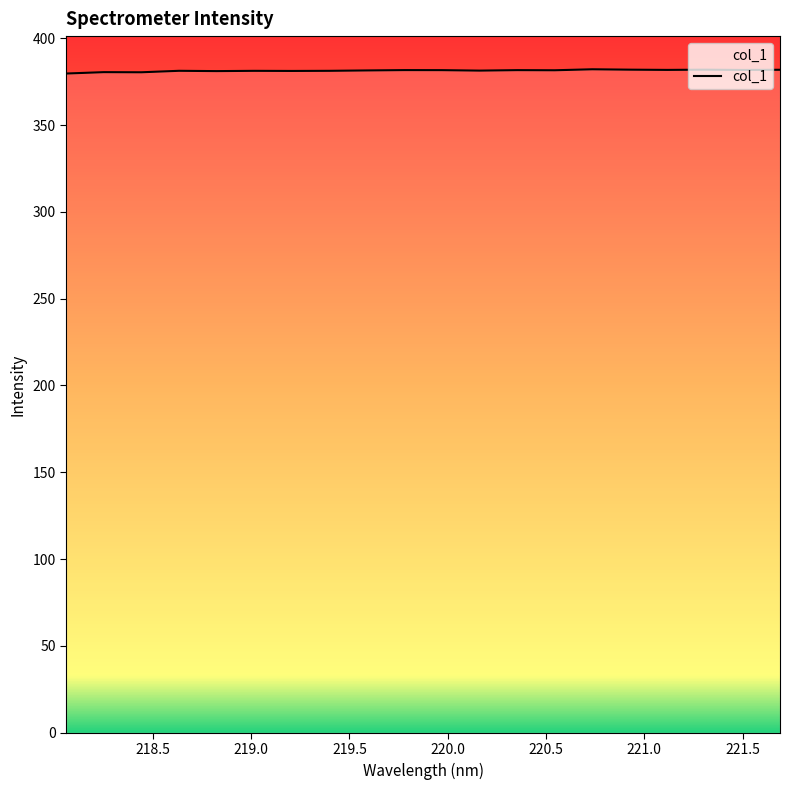

What is the greatest value displayed?

382.1